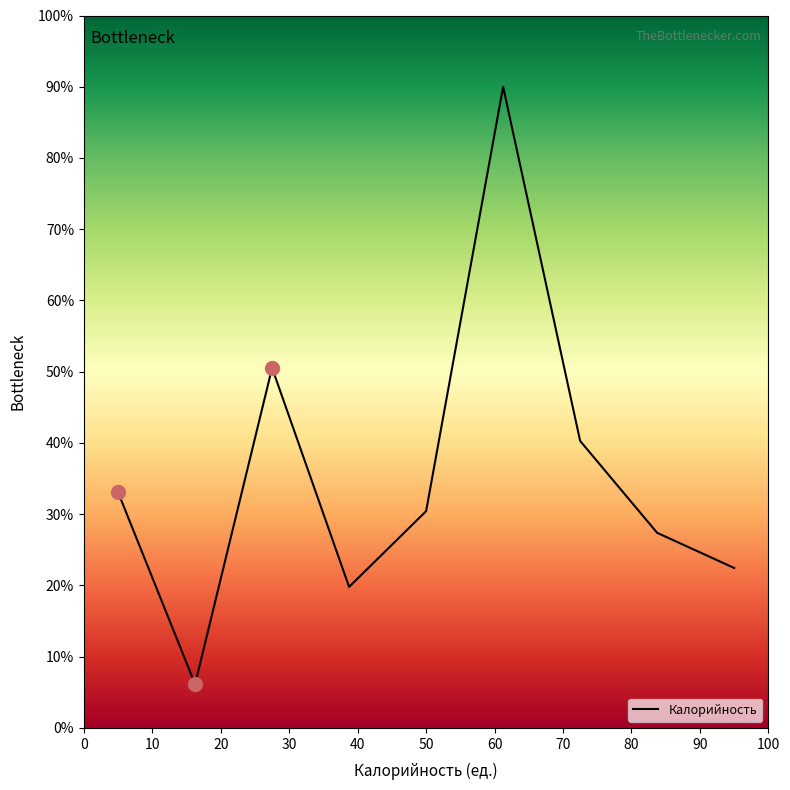

Count the number of data series in this chart.

1